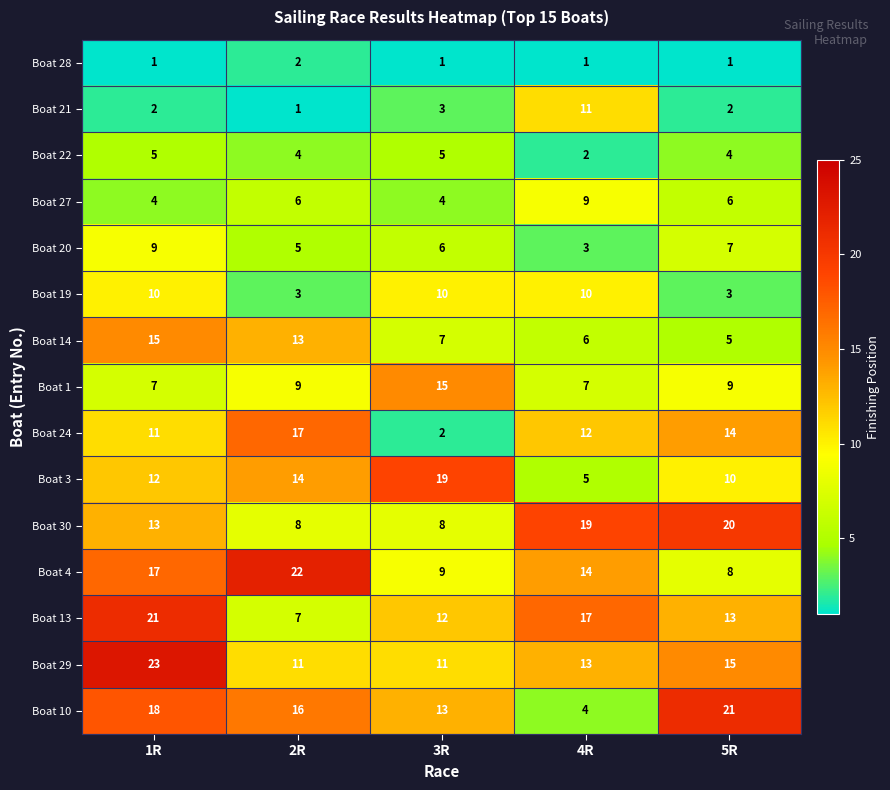

What is the sum of the Boat 10 values at 2R and 3R?

29